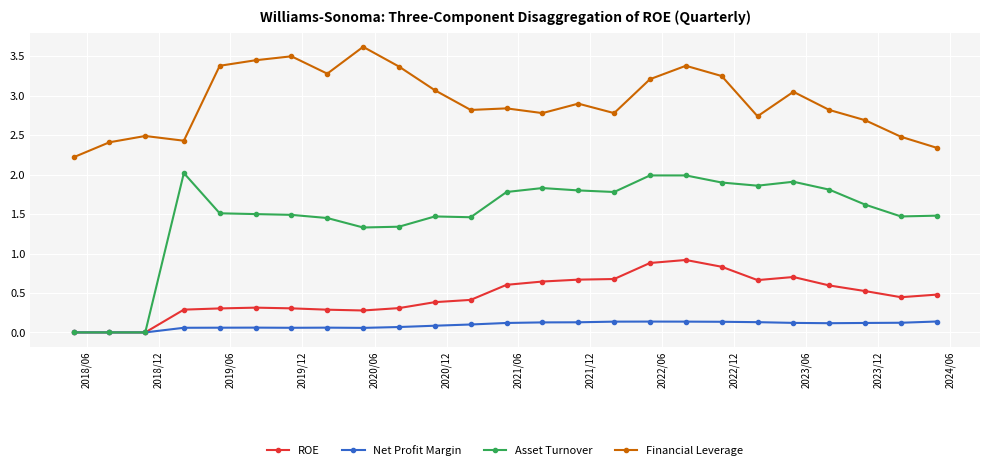

What is the maximum value shown in the chart?

3.6